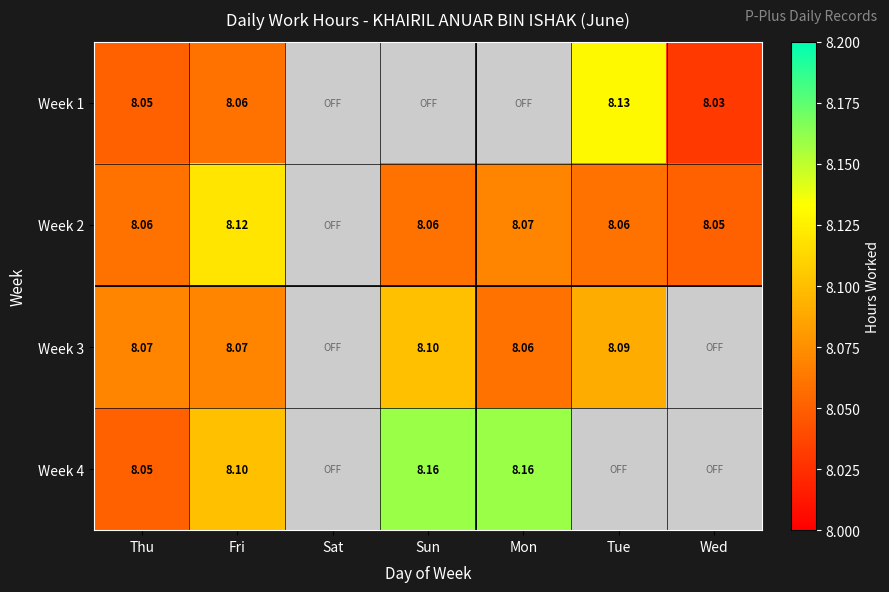

At Wed, list the series in order from largest to smallest.

Week 2, Week 3, Week 4, Week 1